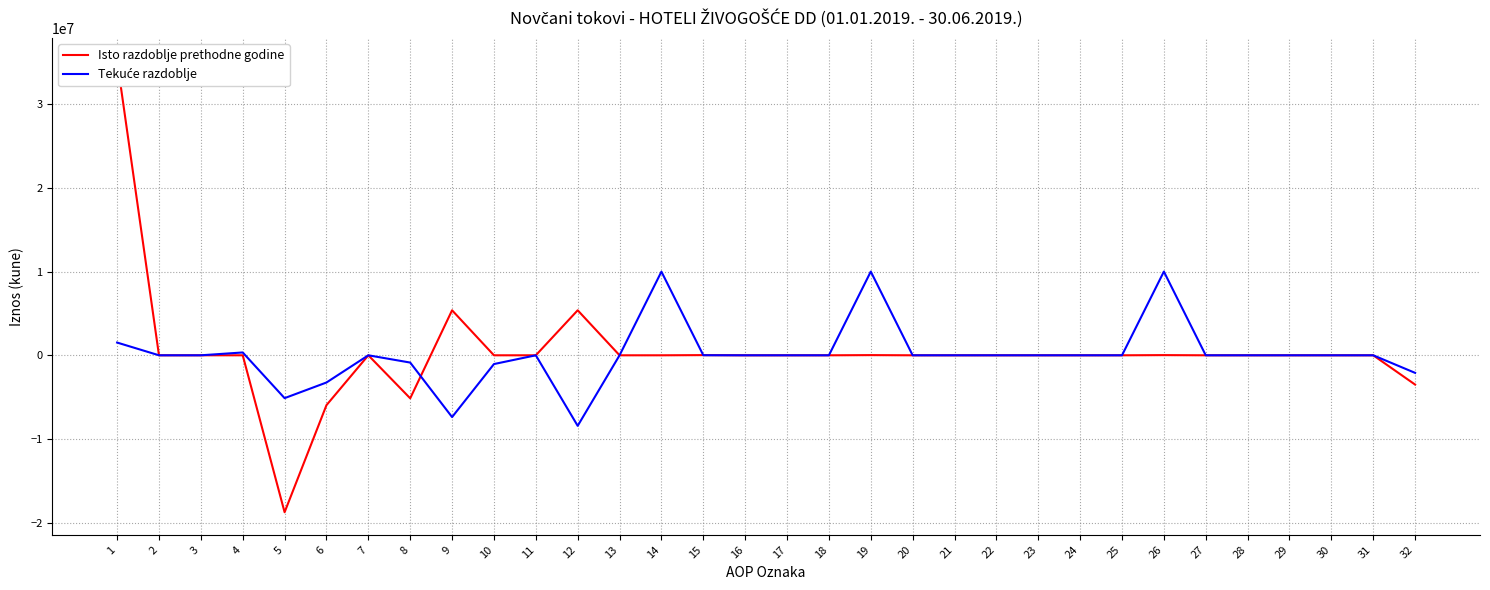

Is the value of Isto razdoblje prethodne godine at 26 greater than the value of Tekuće razdoblje at 18?

Yes